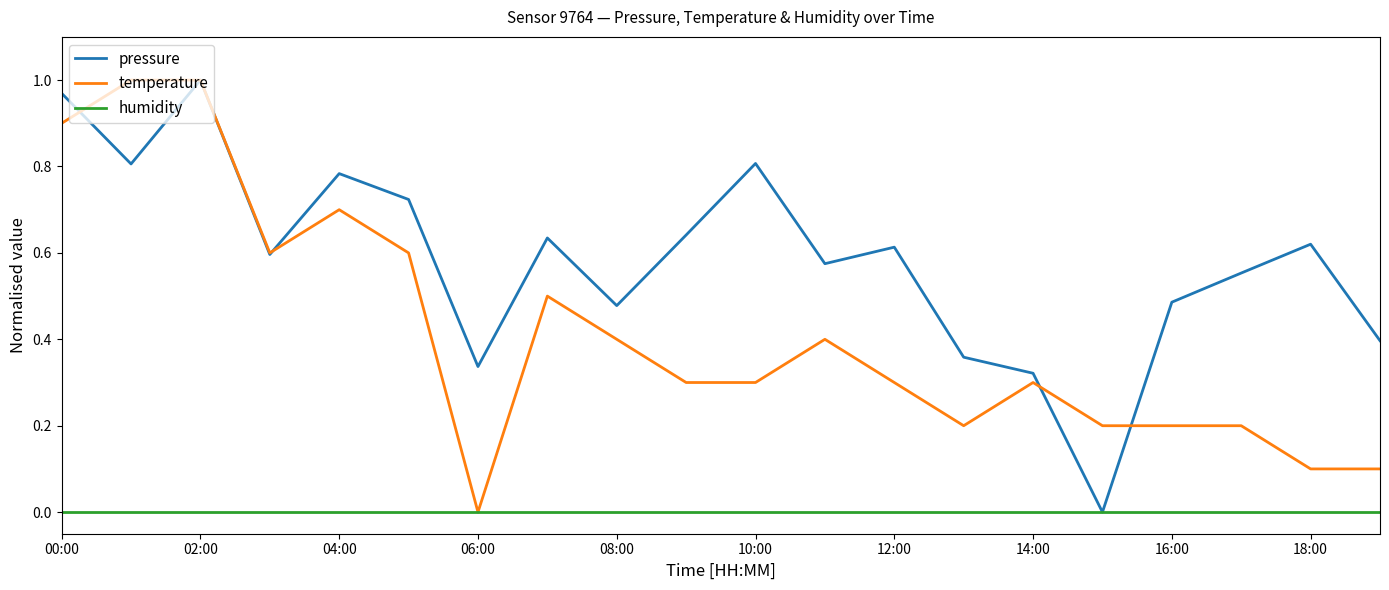

Which series has the largest total across all categories?

pressure